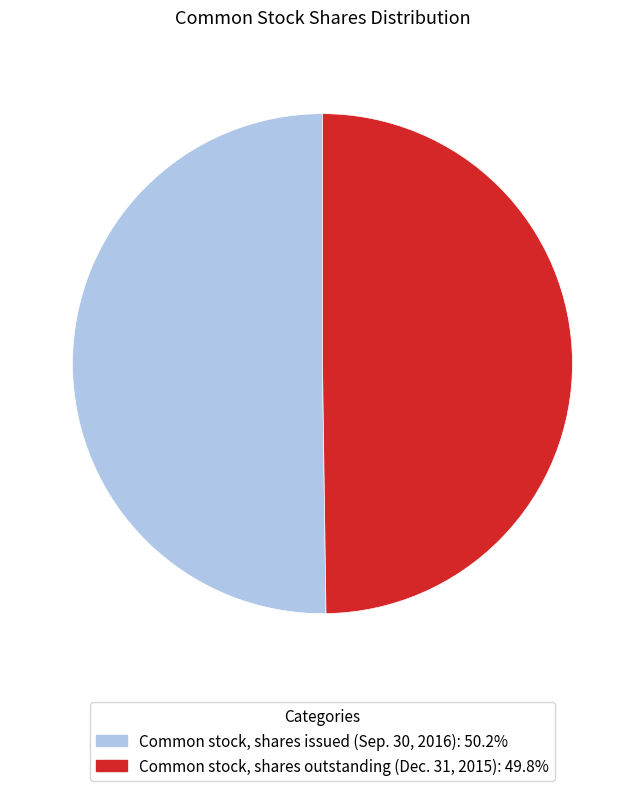

Is the sum of Common stock, shares issued (Sep. 30, 2016) and Common stock, shares outstanding (Dec. 31, 2015) greater than half?

Yes